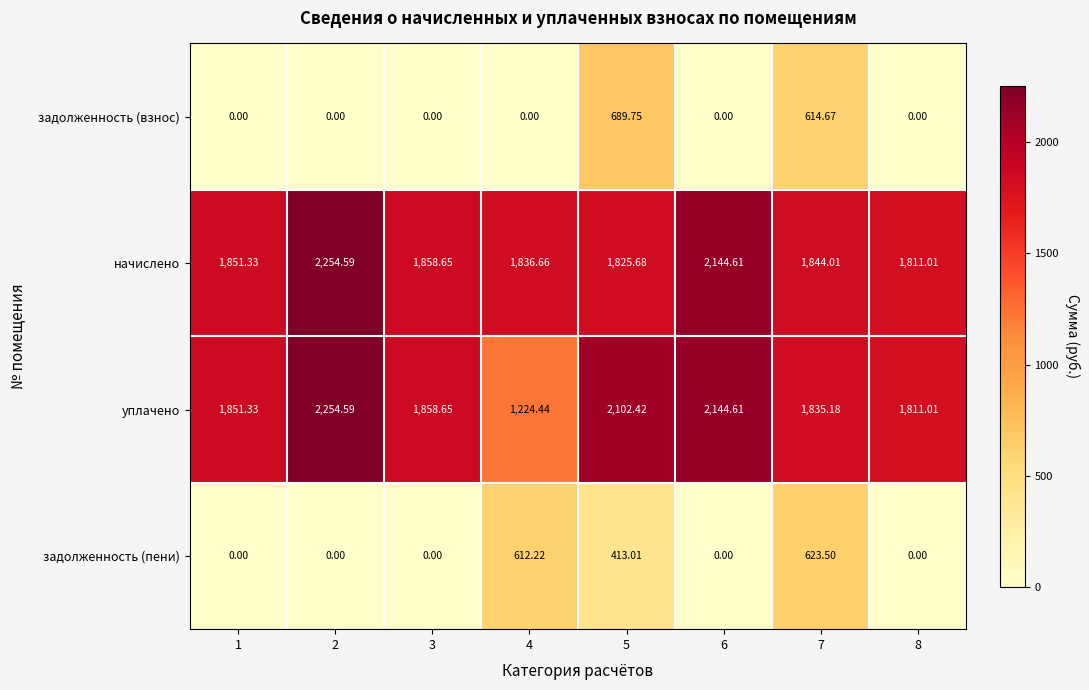

Which series has the widest spread of values?

уплачено